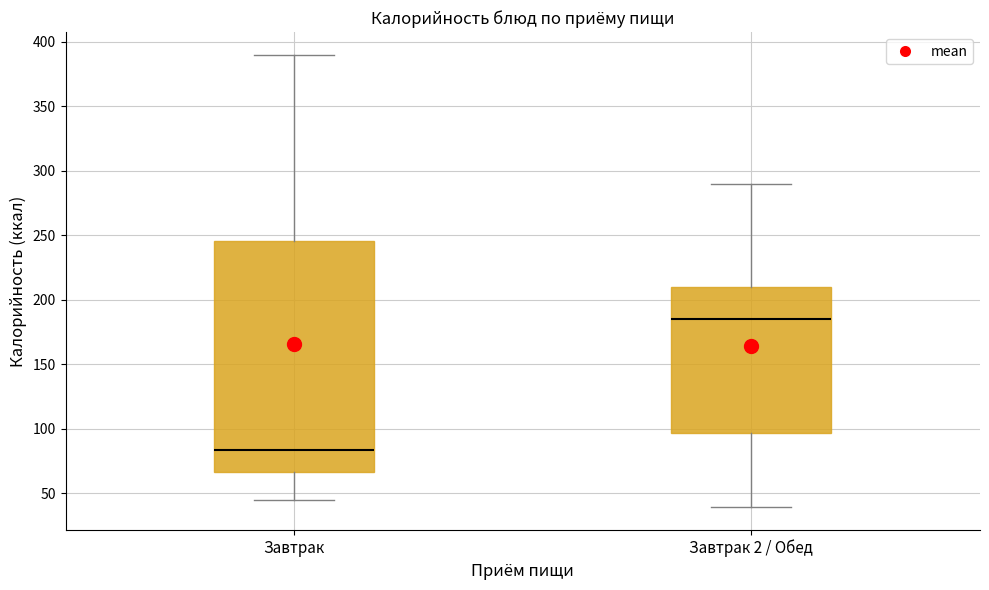

Where does the upper whisker of the box for Завтрак end on the y-axis? The values are not printed on the chart, so give them approximately, as read against the axis.

390